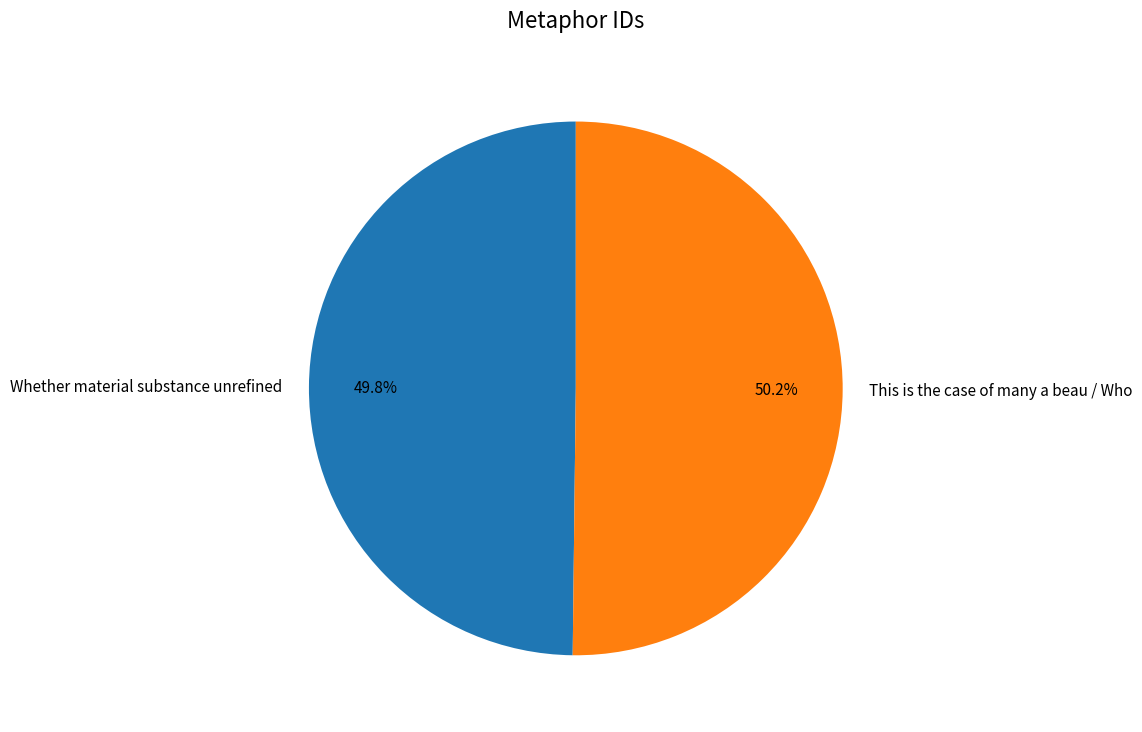

To the nearest percent, what is the average slice percentage?

50%